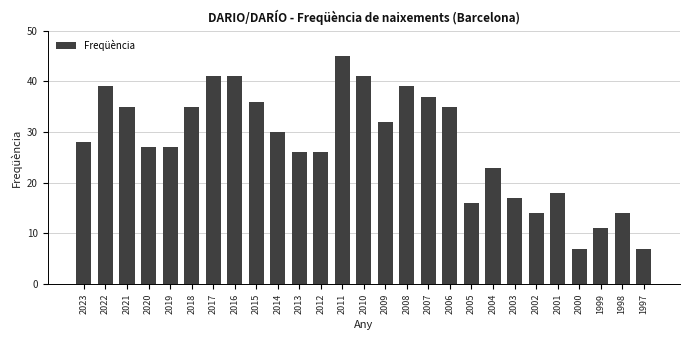

The value at 2014 is 41. True or false?

False